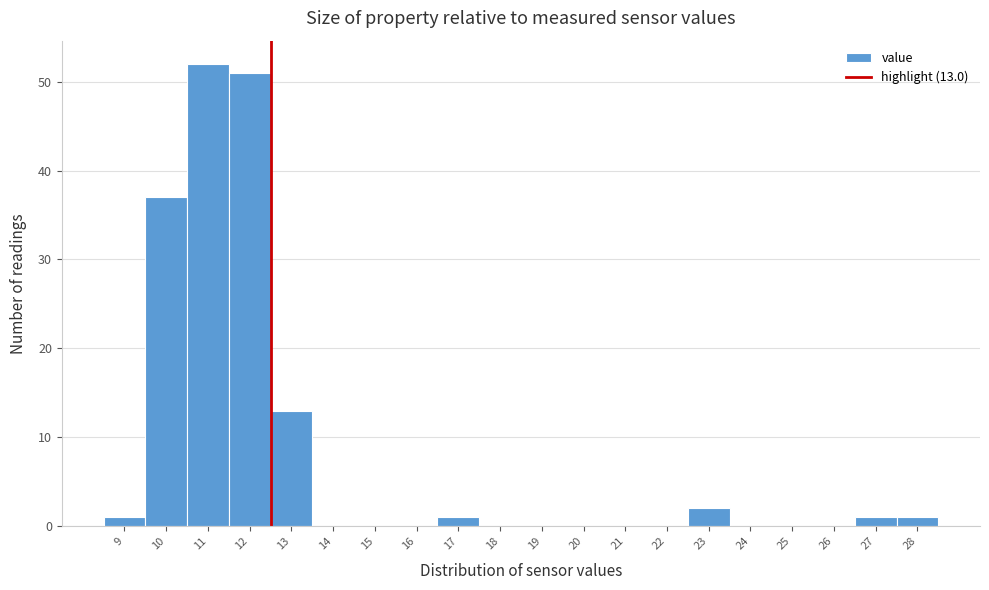

Reading right to left, what are all the values shown in this chart?

28=1	27=1	26=0	25=0	24=0	23=2	22=0	21=0	20=0	19=0	18=0	17=1	16=0	15=0	14=0	13=13	12=51	11=52	10=37	9=1